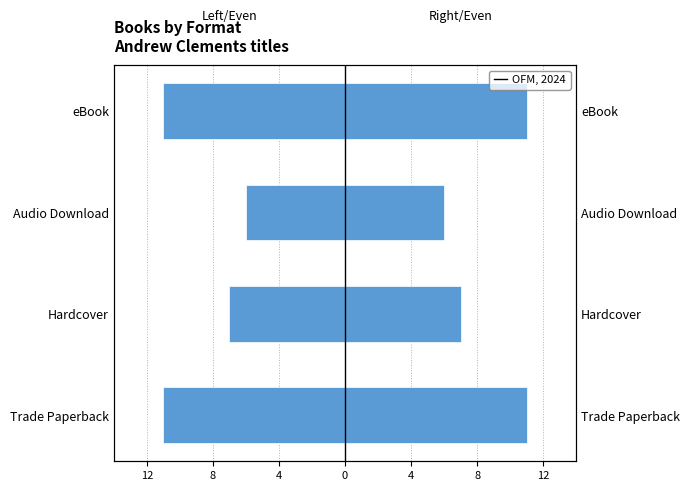

What is the greatest value displayed?

11